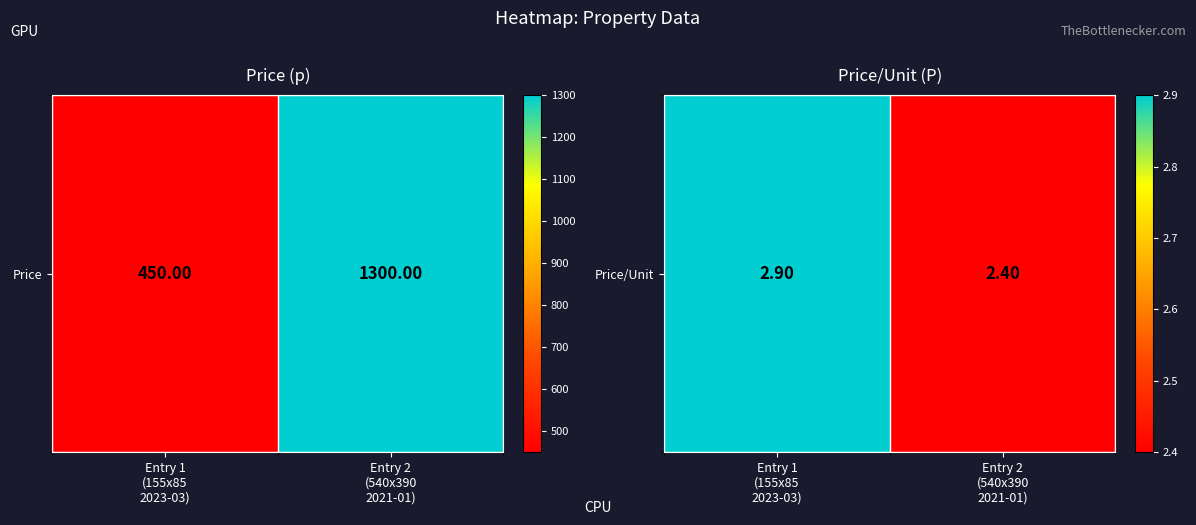

What is the ratio of the value at Entry 2
(540x390
2021-01) to the value at Entry 1
(155x85
2023-03)?

0.8